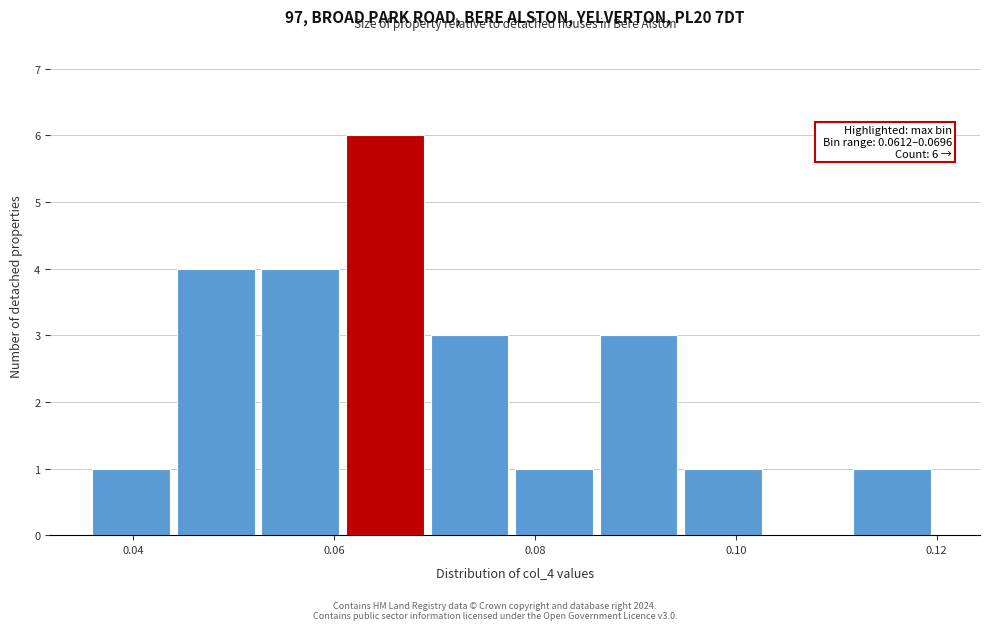

Over which range of the x-axis is the bar tallest?

0.062 to 0.070